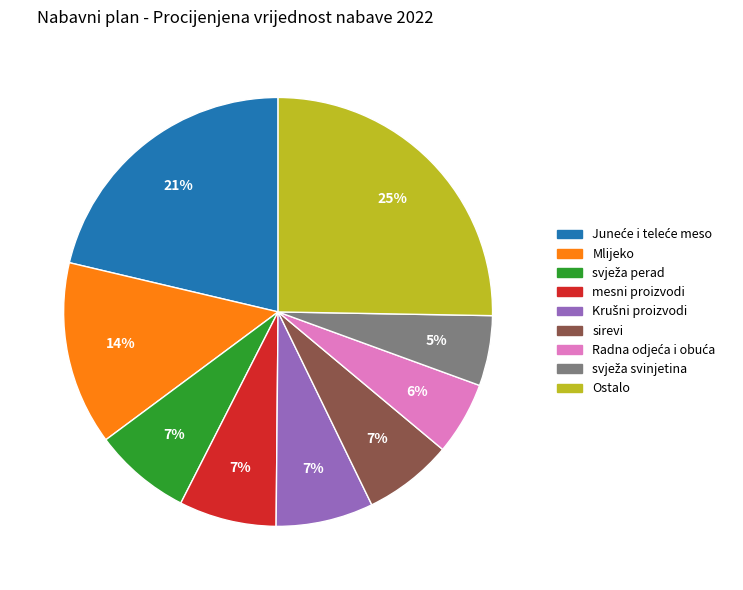

How many segments does this pie chart have?

9